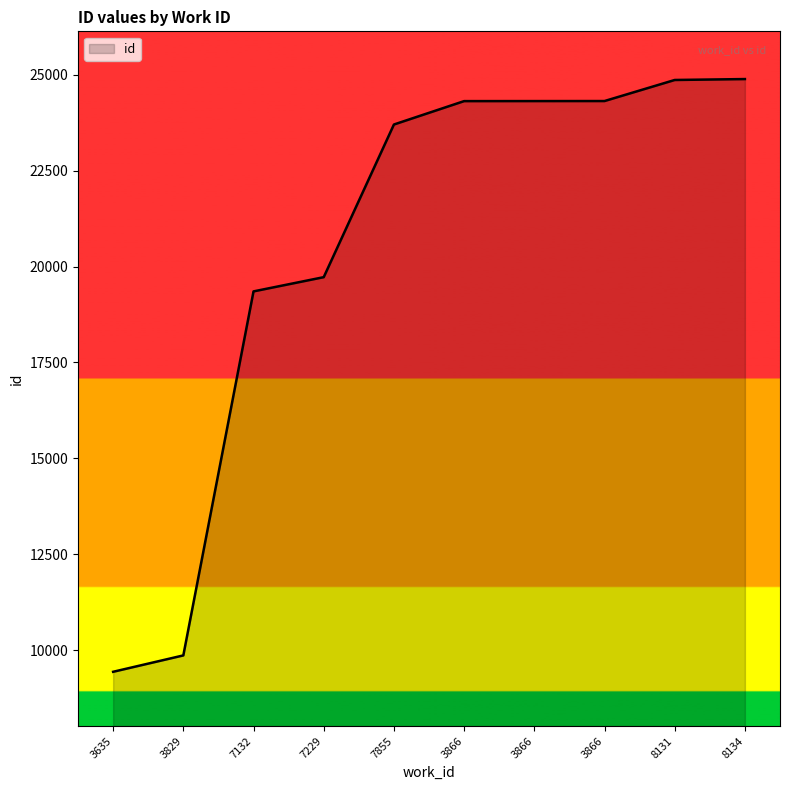

Reading right to left, list all the values displayed in this chart.

8134=24888	8131=24864	3866=24315	3866=24314	3866=24313	7855=23703	7229=19723	7132=19352	3829=9861	3635=9434